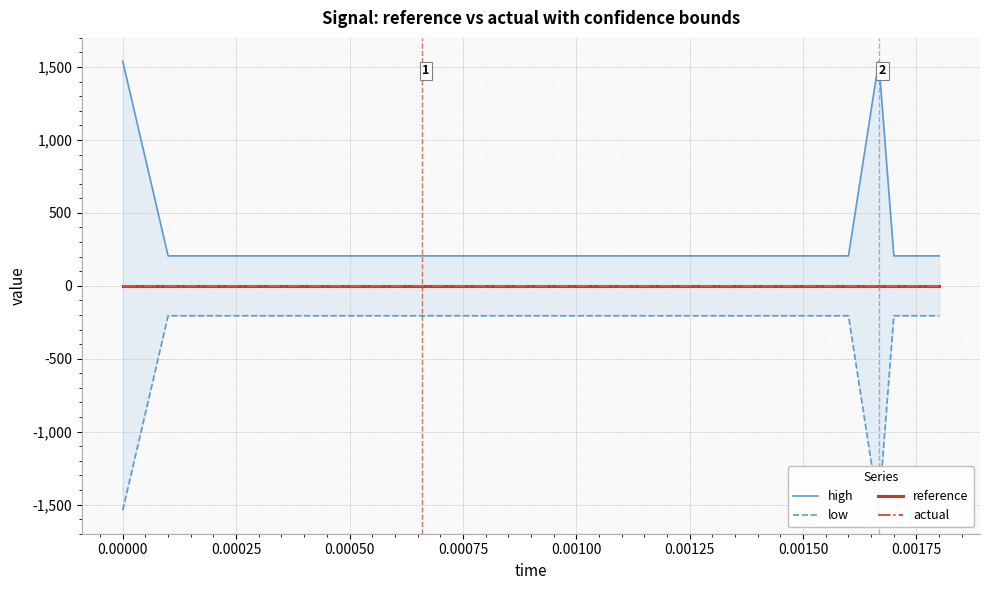

True or false: high and actual cross at least once.

False